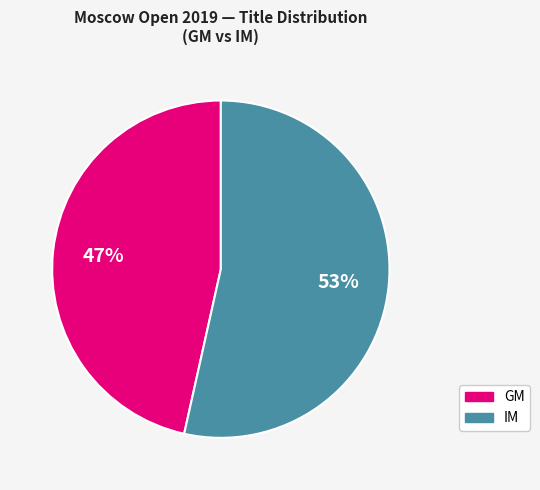

To the nearest percent, what is the combined percentage of IM and GM?

100%